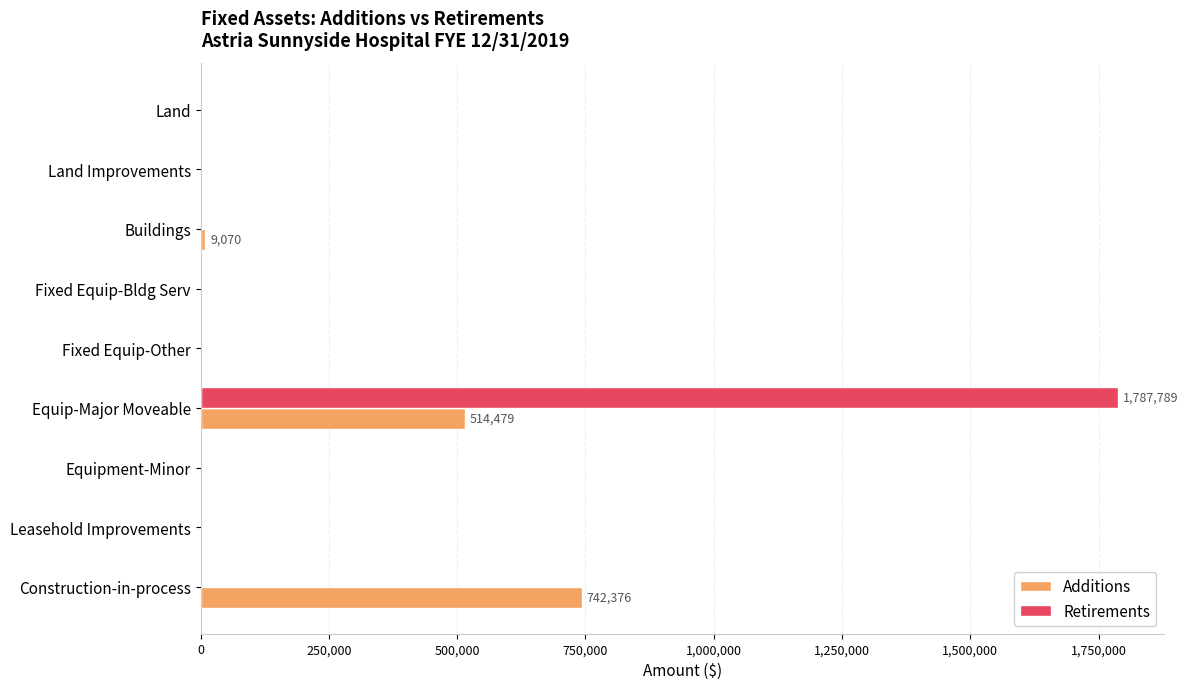

Is the value of Retirements at Equip-Major Moveable greater than the value of Additions at Equipment-Minor?

Yes